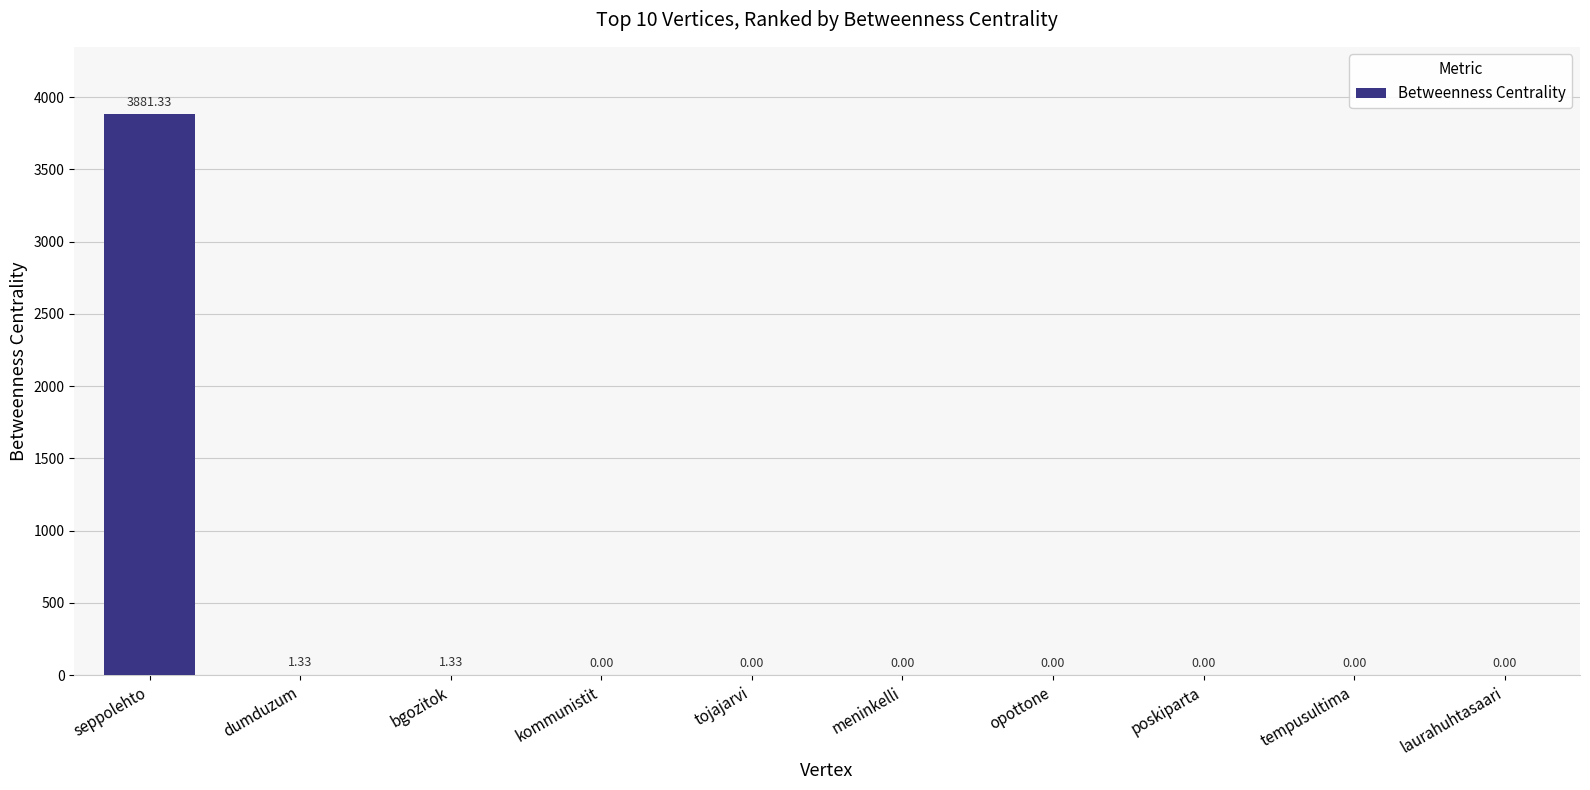

At which category does the chart reach its peak across all series?

seppolehto